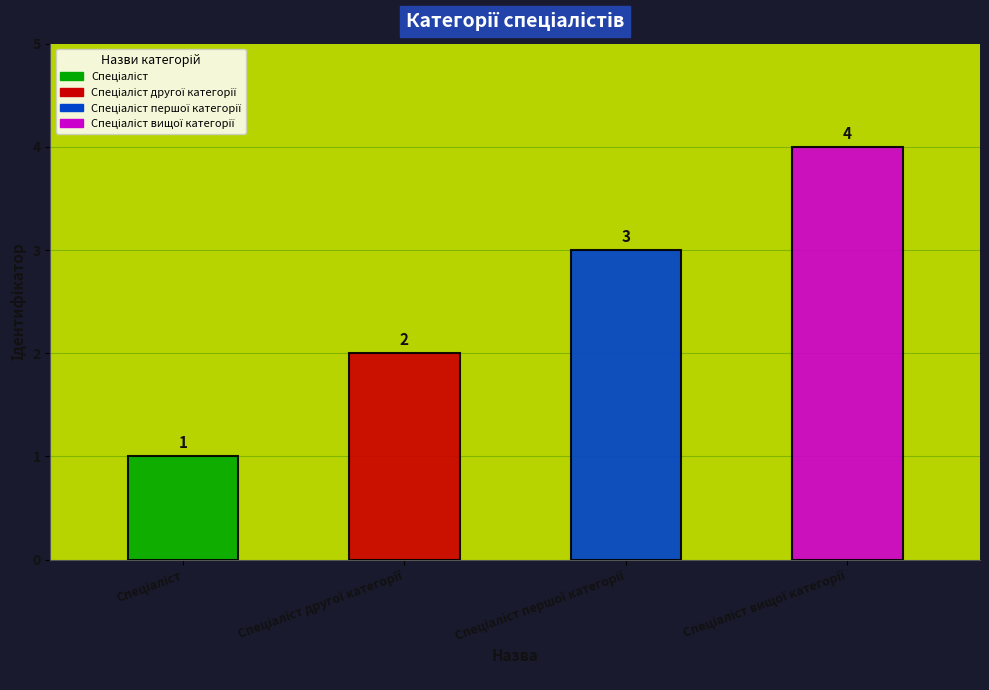

What is the value of the 2nd bar from the left?

2